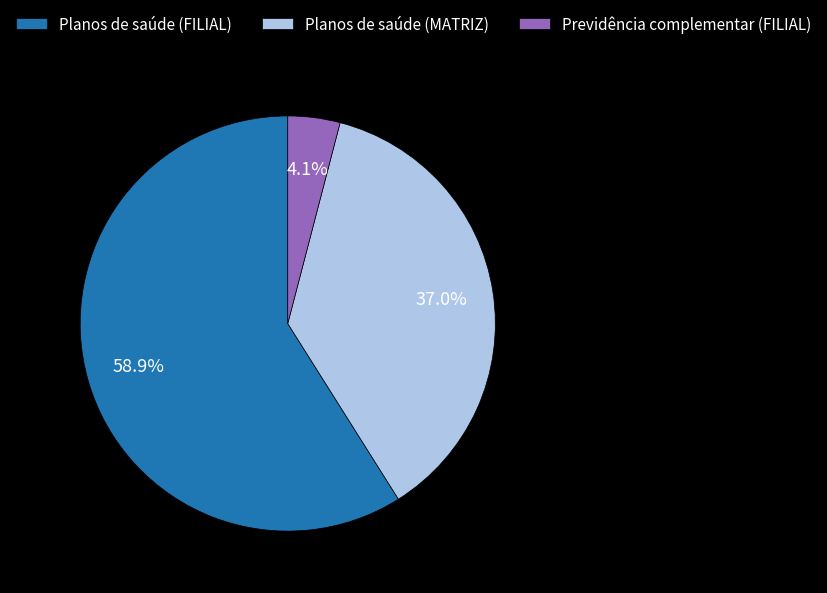

Which slice is the smallest?

Previdência complementar (FILIAL)